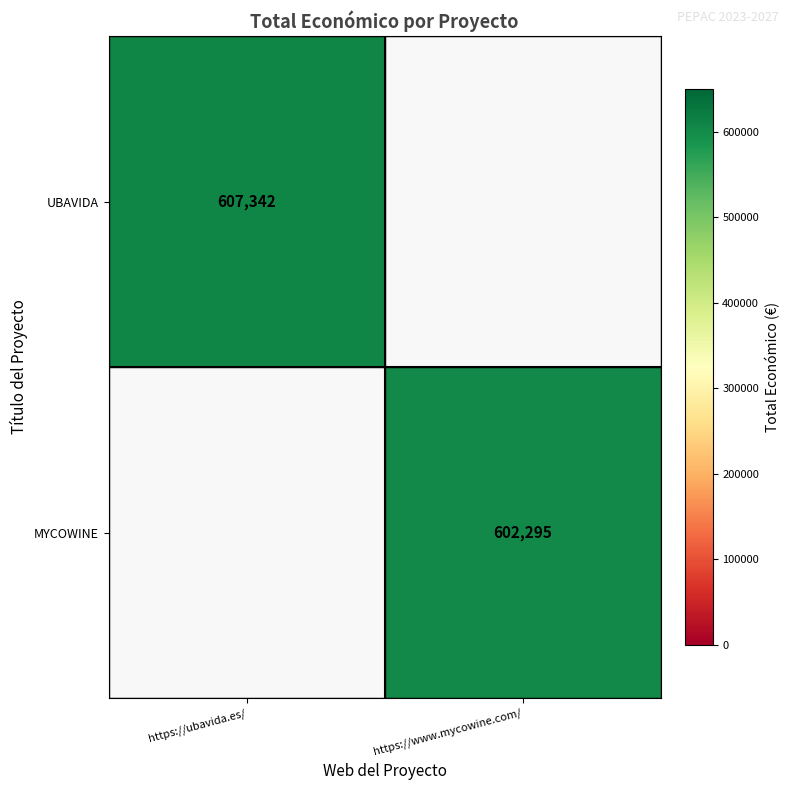

Is it true that MYCOWINE equals 241937 at https://www.mycowine.com/?

False